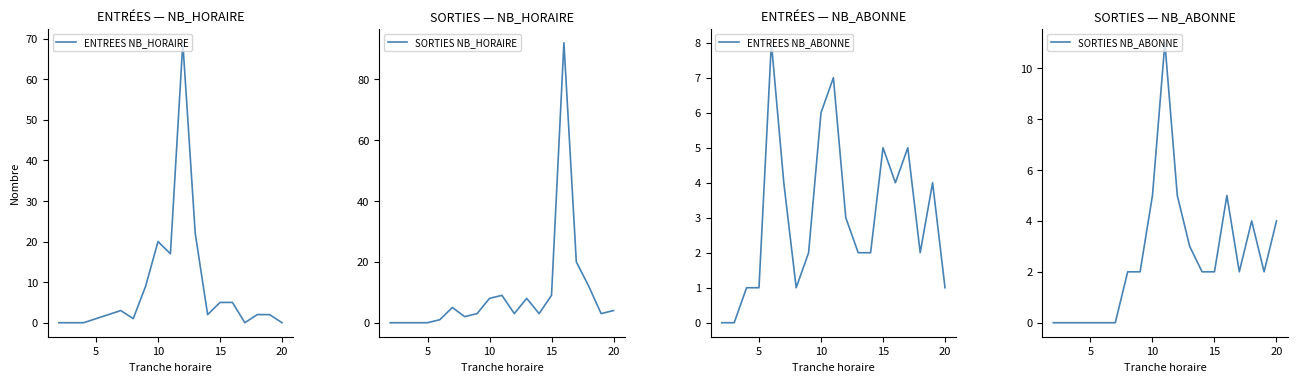

What is the value of the ENTREES NB_ABONNE point at the 10th from the left?

7